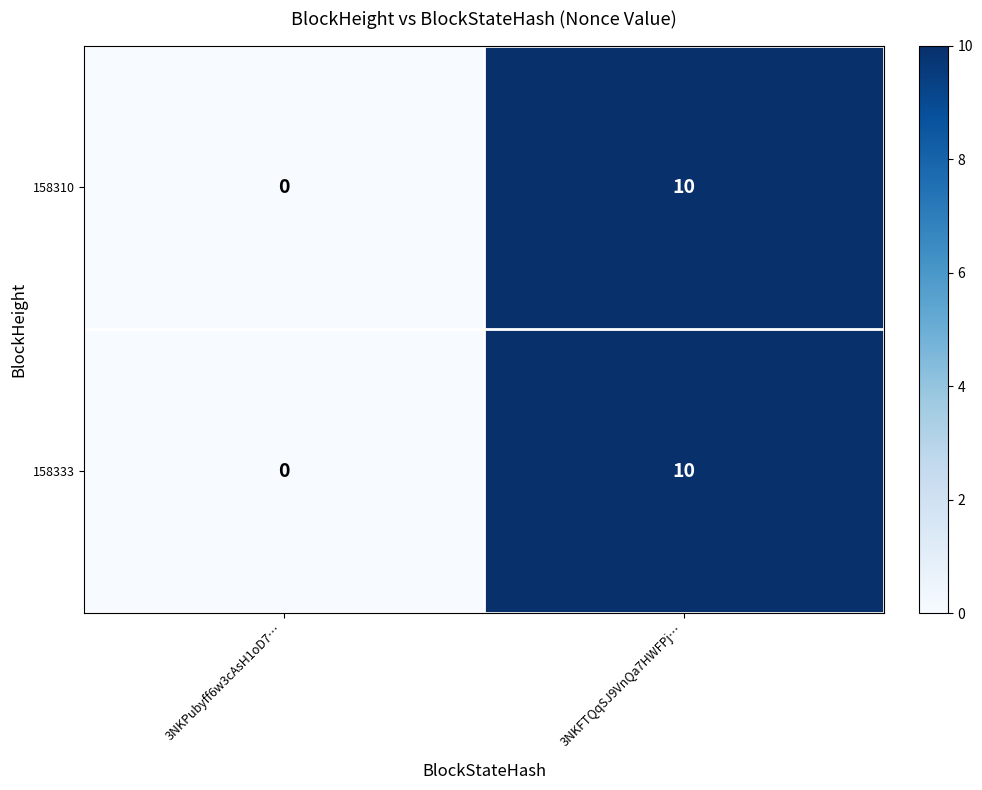

What value does the 158333 series have at 3NKFTQqSJ9VnQa7HWFPj…, to the nearest 5?

10